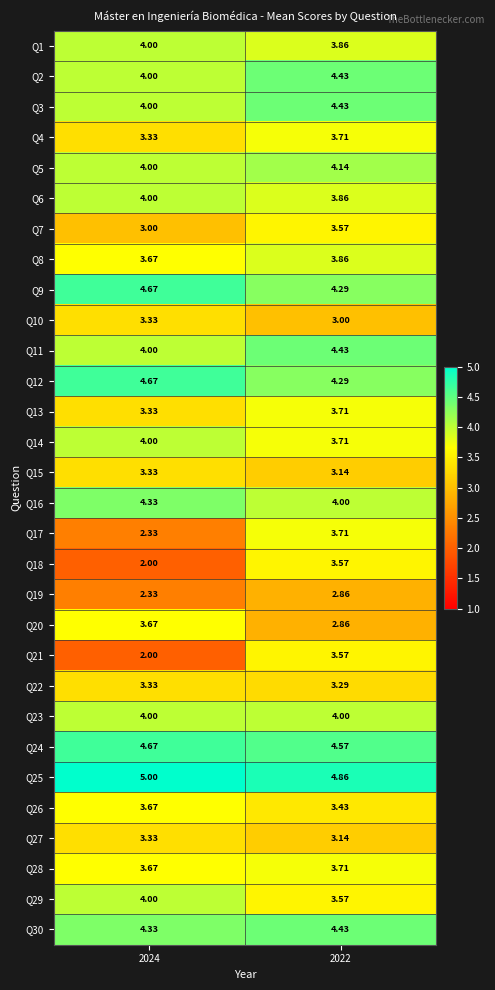

How many data points does each series have?

2